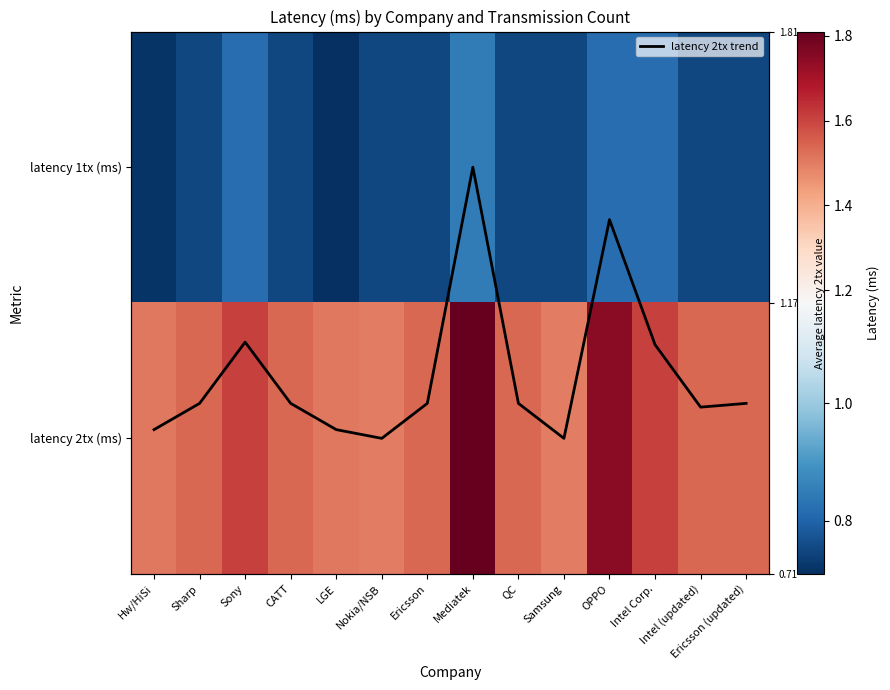

Rank the categories by latency 1tx (ms) value from lowest to highest.

LGE, Hw/HiSi, Sharp, CATT, Nokia/NSB, Ericsson, QC, Samsung, Intel (updated), Ericsson (updated), Sony, OPPO, Intel Corp., Mediatek